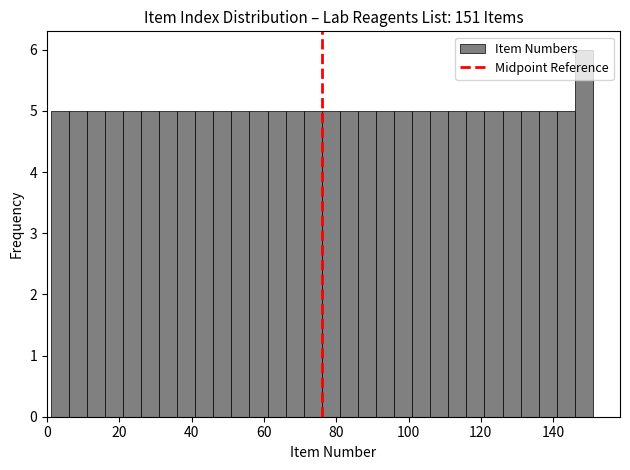

Around what value on the x-axis is the tallest bar? Give the approximate position of its centre, as read against the axis.

148